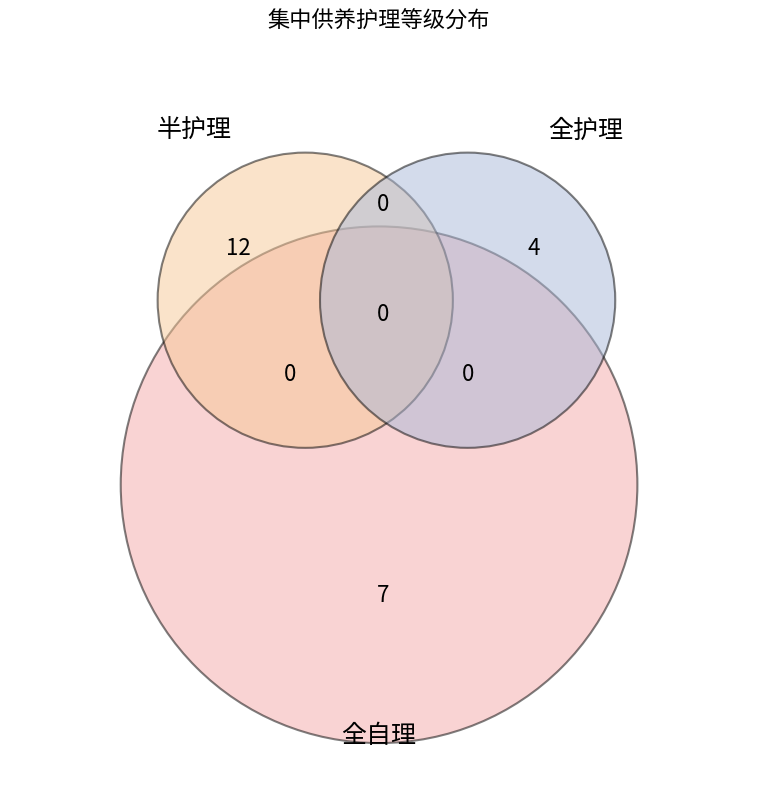

Rank the categories by value from highest to lowest.

半护理, 全自理, 全护理